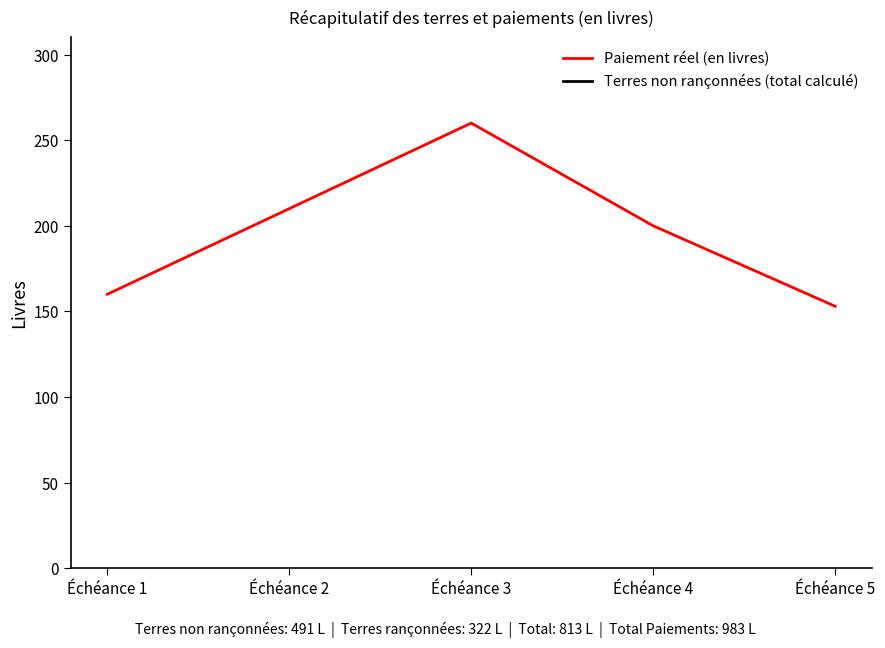

Is the value of Paiement réel (en livres) at Échéance 3 greater than the value of Terres non rançonnées (total calculé) at Échéance 2?

No